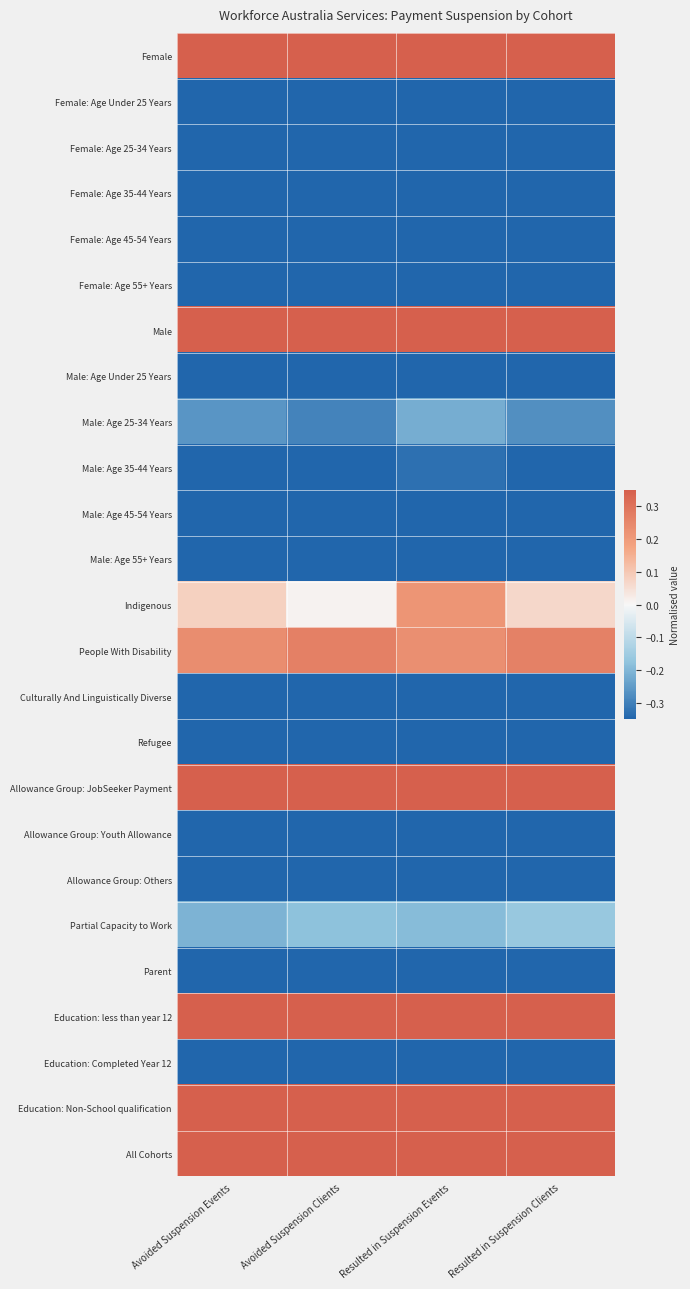

Count the number of data series in this chart.

25